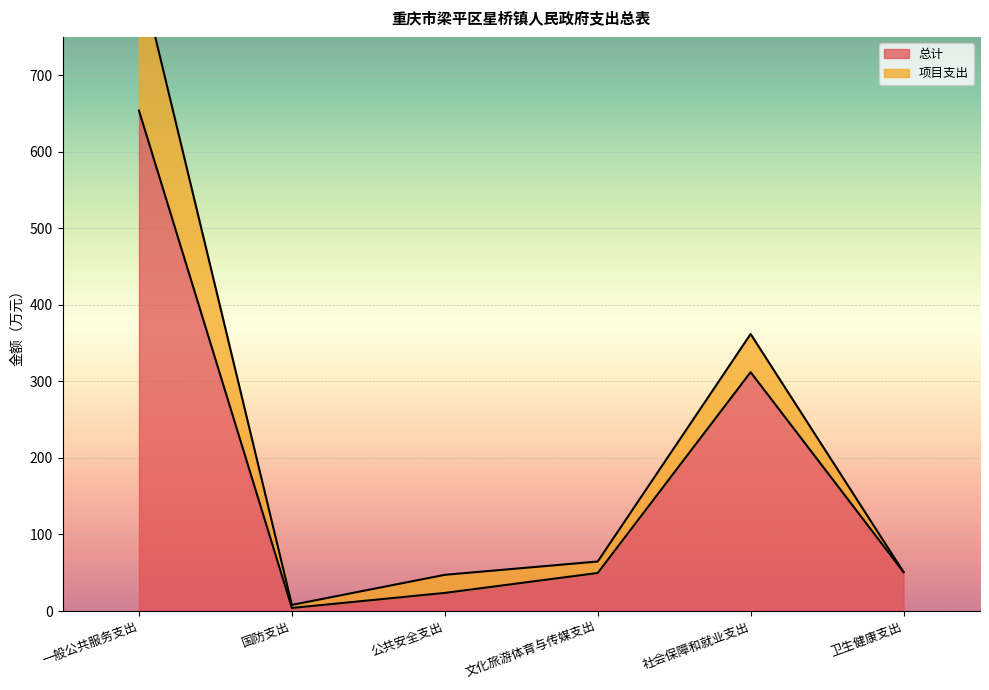

Where does the data first go above 50?

一般公共服务支出